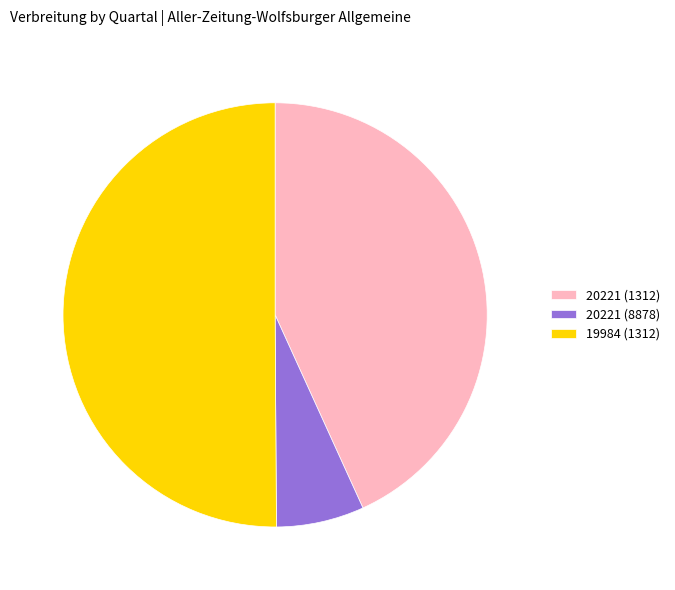

Between 19984 (1312) and 20221 (1312), which is larger?

19984 (1312)